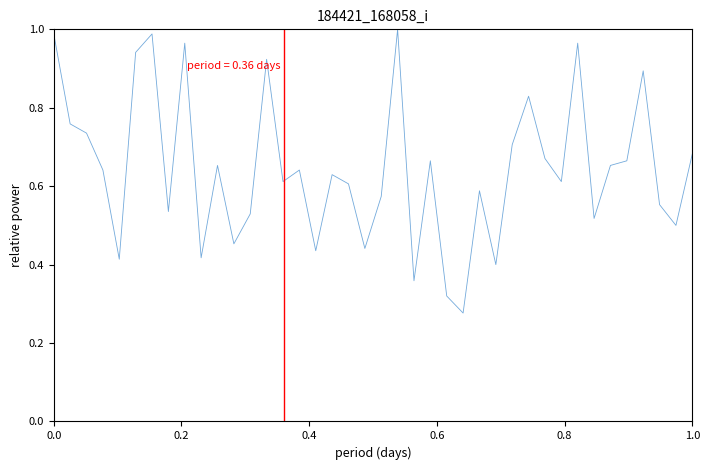

True or false: there are more than 1 points higher than both neighbors.

True